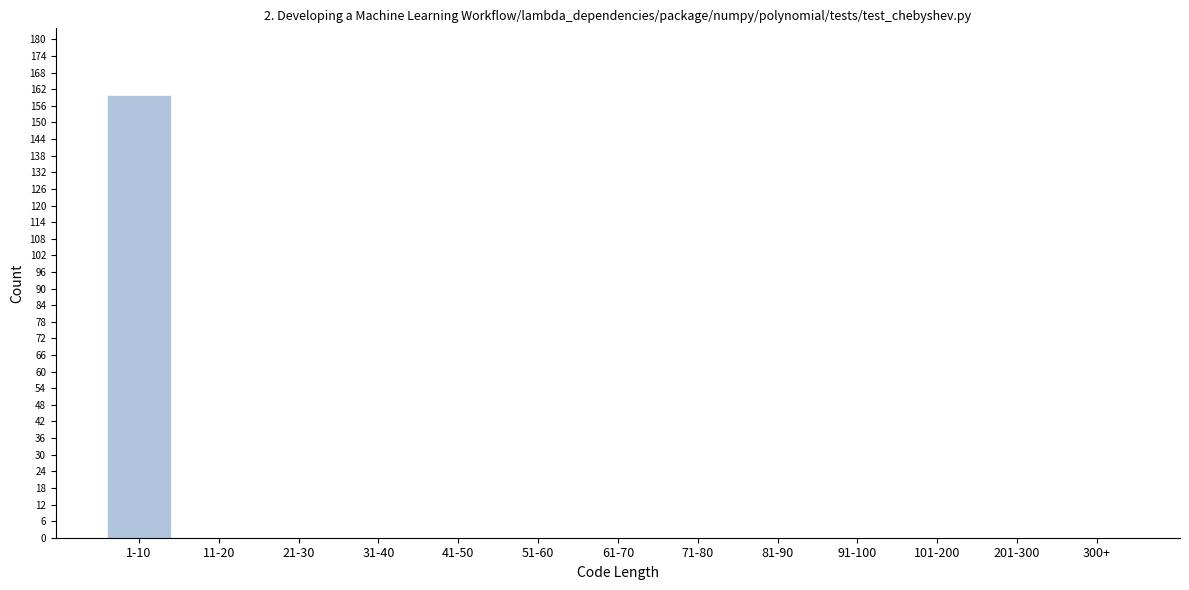

Reading left to right, transcribe all the data shown in this chart.

1-10=160	11-20=0	21-30=0	31-40=0	41-50=0	51-60=0	61-70=0	71-80=0	81-90=0	91-100=0	101-200=0	201-300=0	300+=0